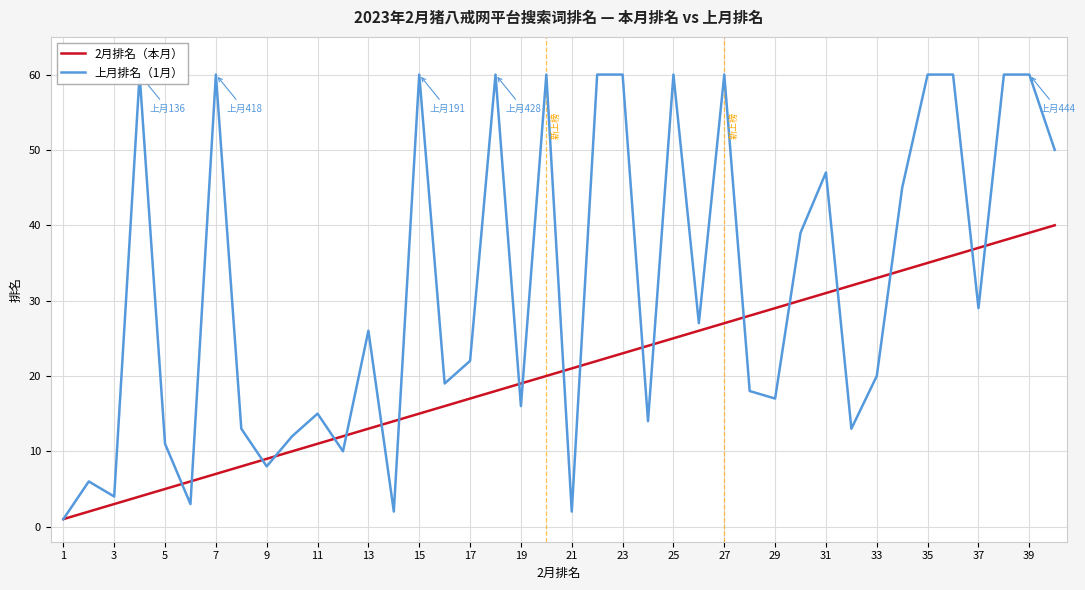

Reading left to right, list all the values displayed in this chart.

2月排名（本月）: 1	2	3	4	5	6	7	8	9	10	11	12	13	14	15	16	17	18	19	20	21	22	23	24	25	26	27	28	29	30	31	32	33	34	35	36	37	38	39	40
上月排名（1月）: 1	6	4	60	11	3	60	13	8	12	15	10	26	2	60	19	22	60	16	60	2	60	60	14	60	27	60	18	17	39	47	13	20	45	60	60	29	60	60	50